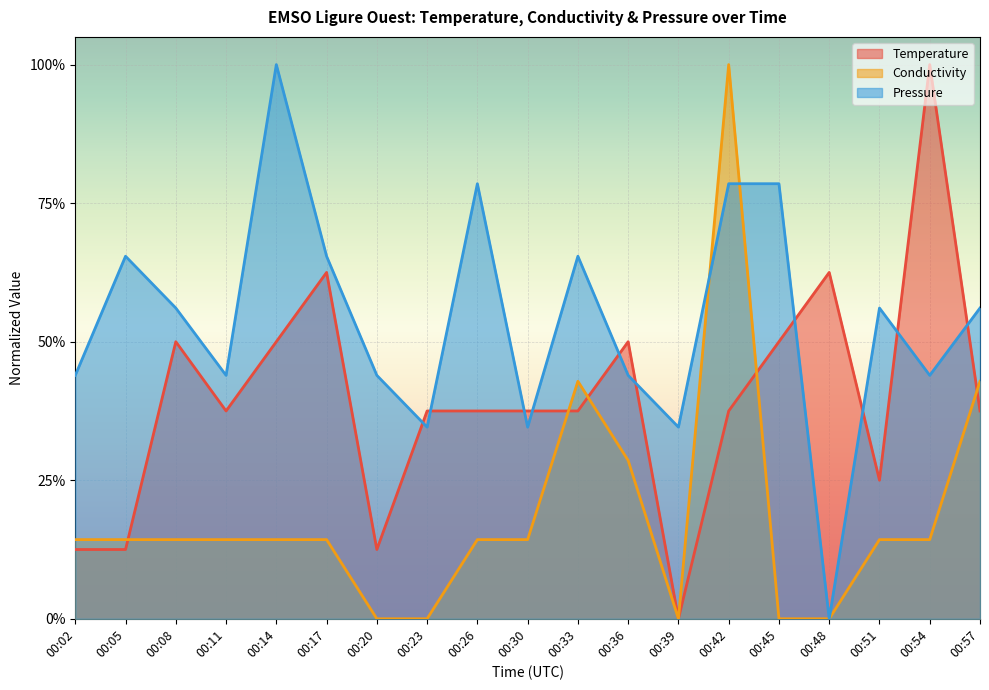

How many data points in Pressure are above 0?

18